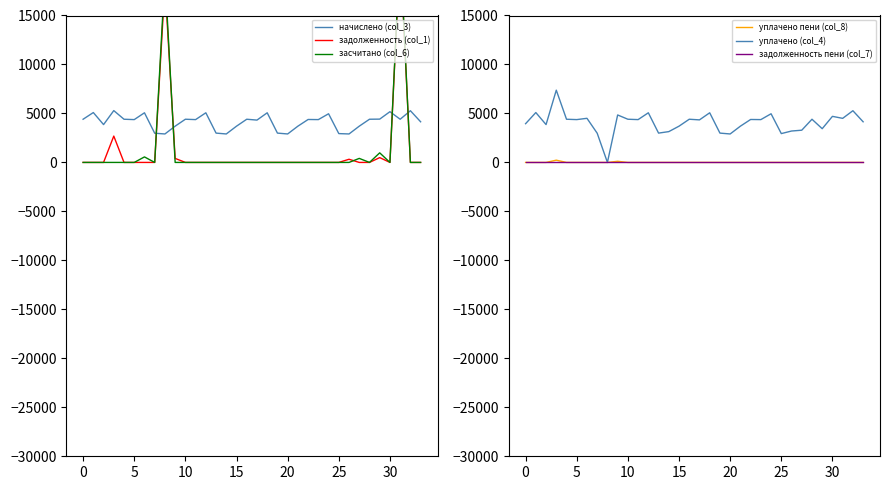

What is the highest value of the начислено (col_3) series?

5290.9